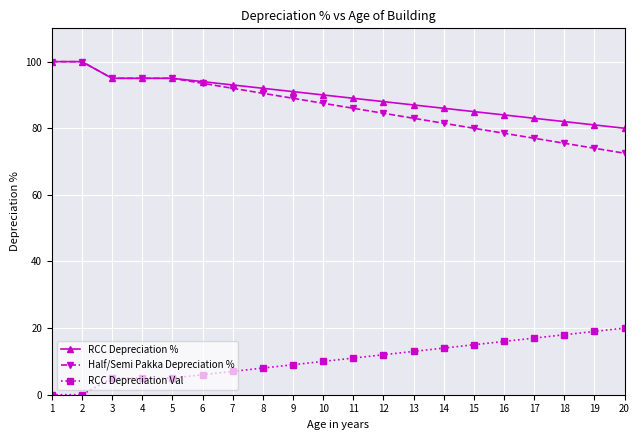

Reading right to left, what are all the values shown in this chart?

RCC Depreciation %: 20=80.0	19=81.0	18=82.0	17=83.0	16=84.0	15=85.0	14=86.0	13=87.0	12=88.0	11=89.0	10=90.0	9=91.0	8=92.0	7=93.0	6=94.0	5=95.0	4=95.0	3=95.0	2=100.0	1=100.0
Half/Semi Pakka Depreciation %: 20=72.5	19=74.0	18=75.5	17=77.0	16=78.5	15=80.0	14=81.5	13=83.0	12=84.5	11=86.0	10=87.5	9=89.0	8=90.5	7=92.0	6=93.5	5=95.0	4=95.0	3=95.0	2=100.0	1=100.0
RCC Depreciation Val: 20=20.0	19=19.0	18=18.0	17=17.0	16=16.0	15=15.0	14=14.0	13=13.0	12=12.0	11=11.0	10=10.0	9=9.0	8=8.0	7=7.0	6=6.0	5=5.0	4=5.0	3=5.0	2=0.0	1=0.0